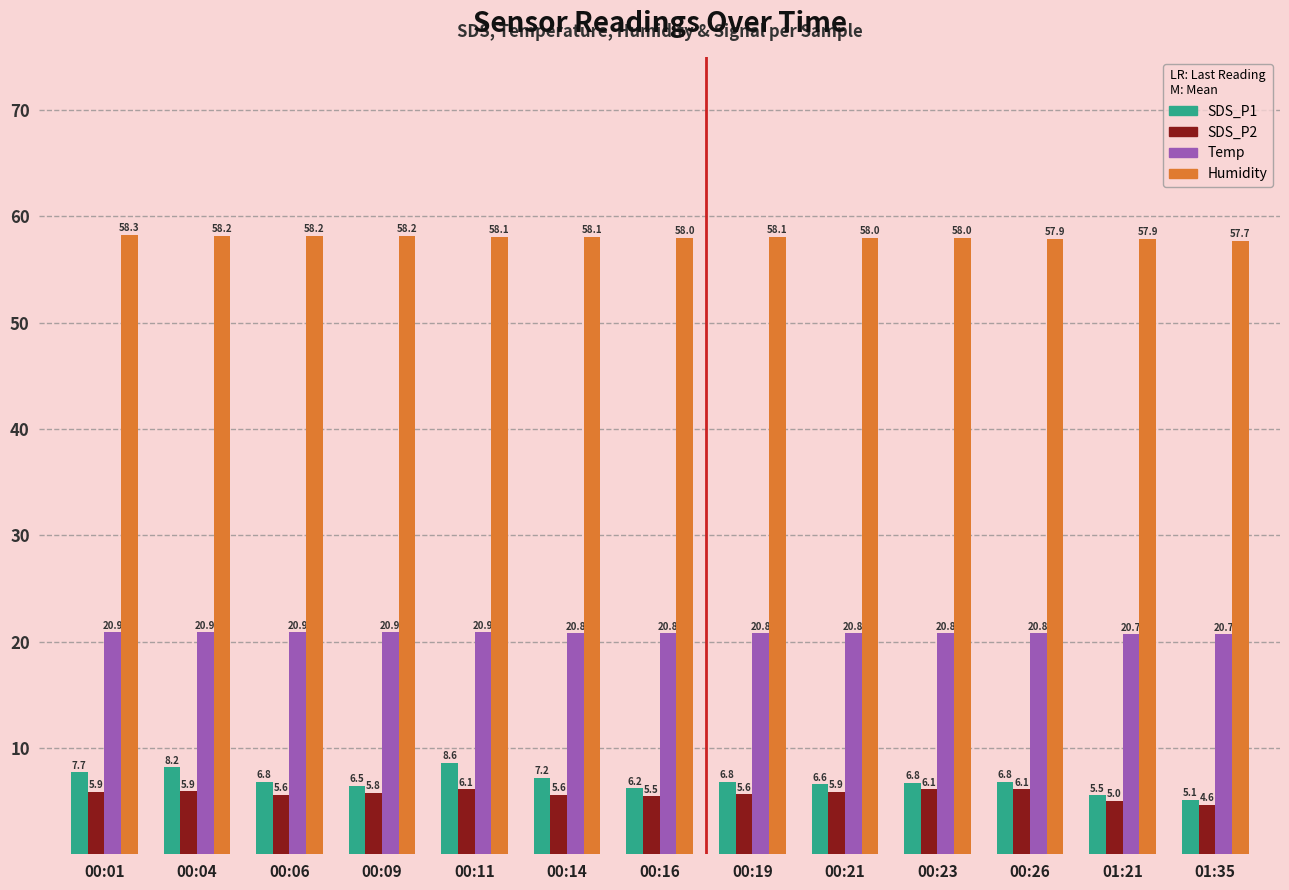

Which category has the highest value across all series?

00:01